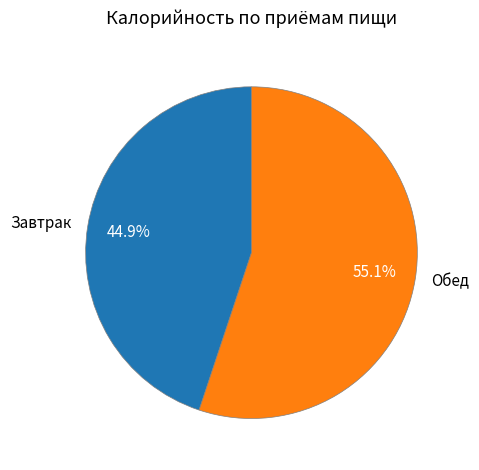

How many segments does this pie chart have?

2